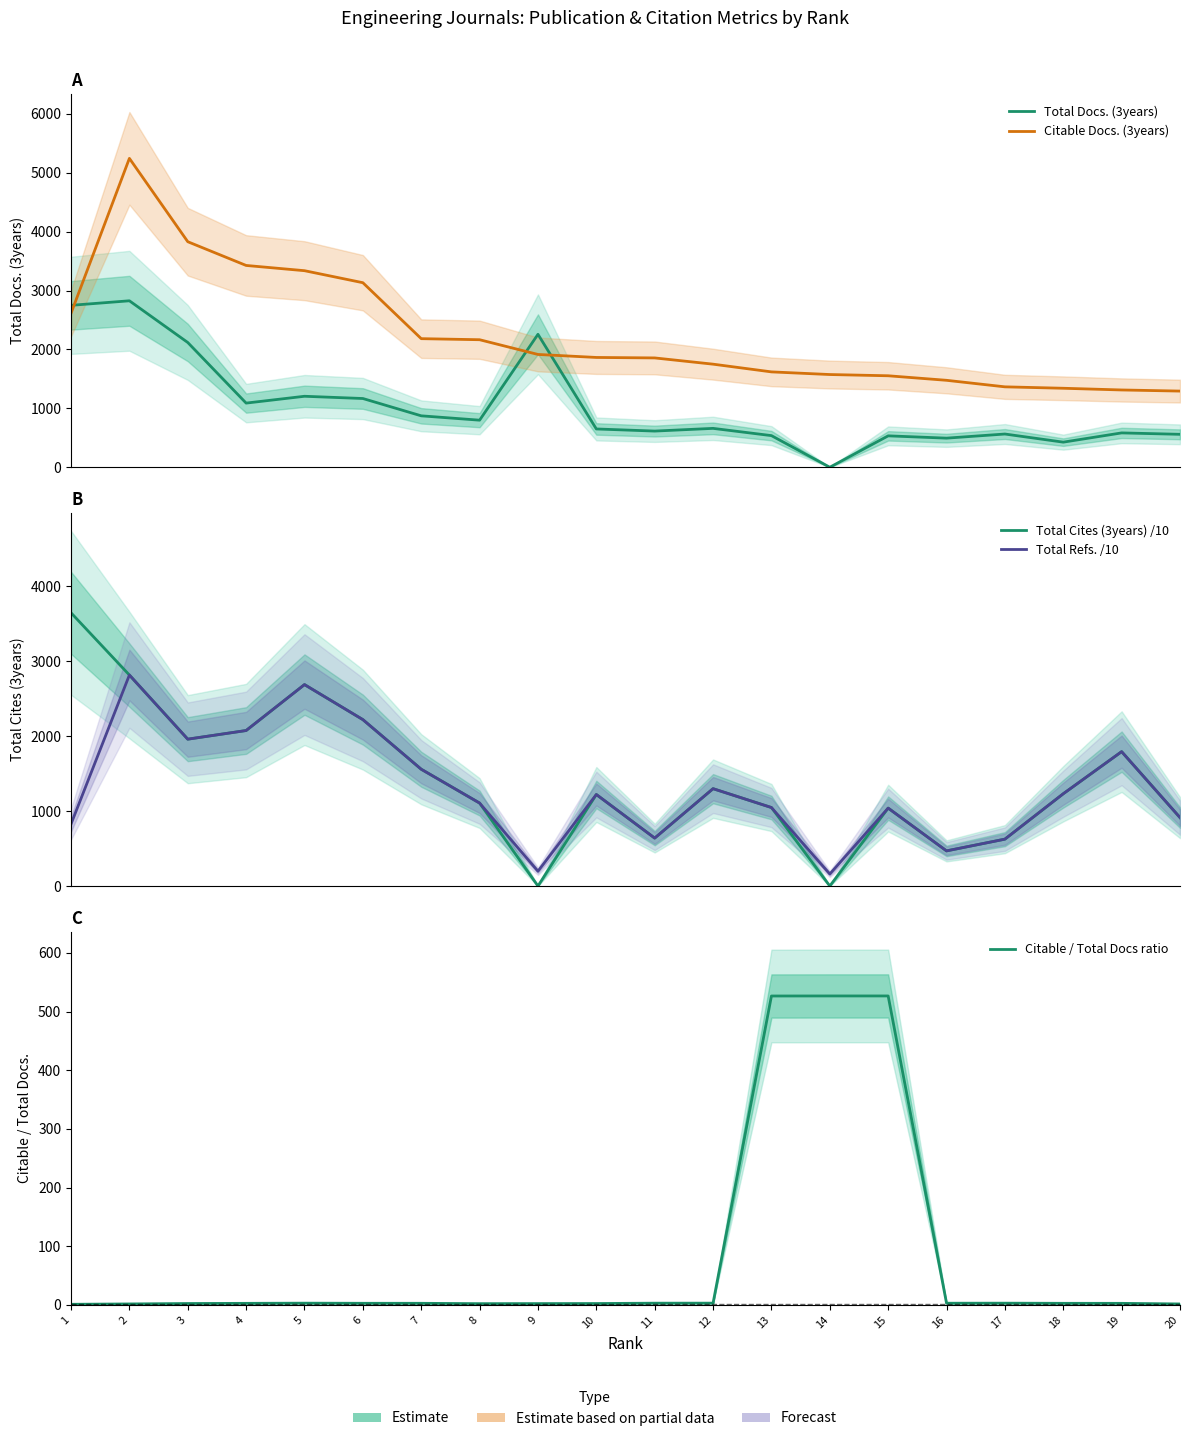

How many values in the Citable / Total Docs ratio series exceed 2?

17